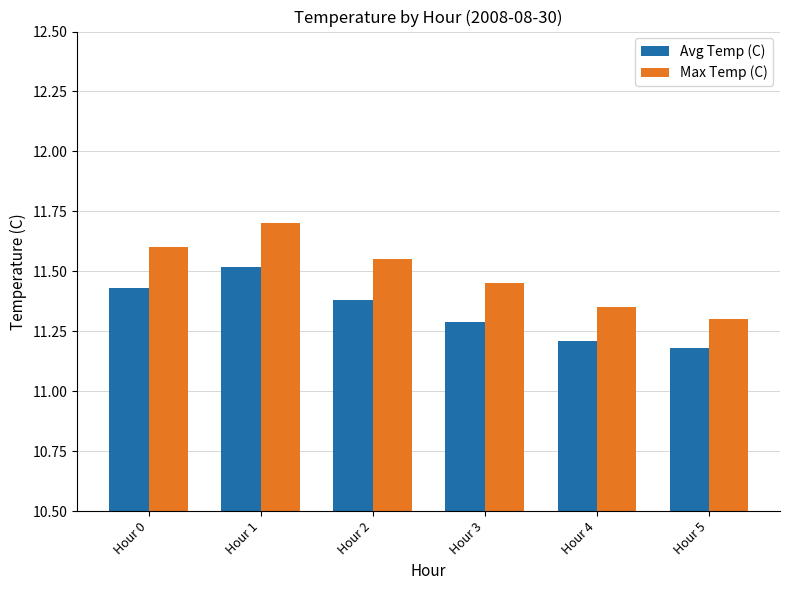

What is the total value across all series at Hour 0?

23.0